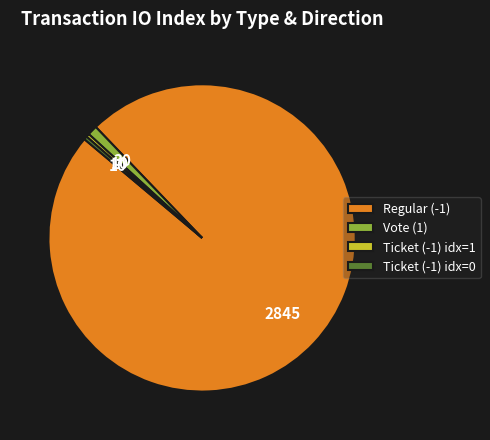

Count the number of slices in the pie.

4